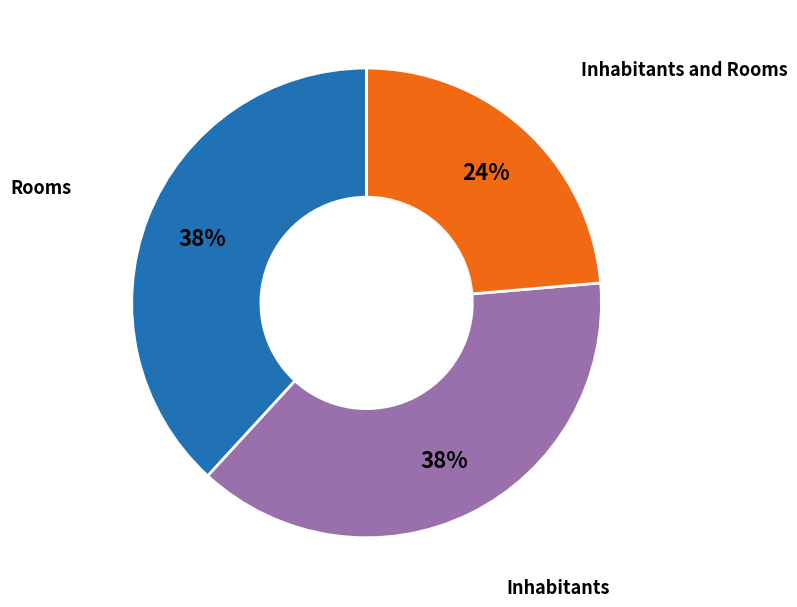

How many slices are in this pie chart?

3